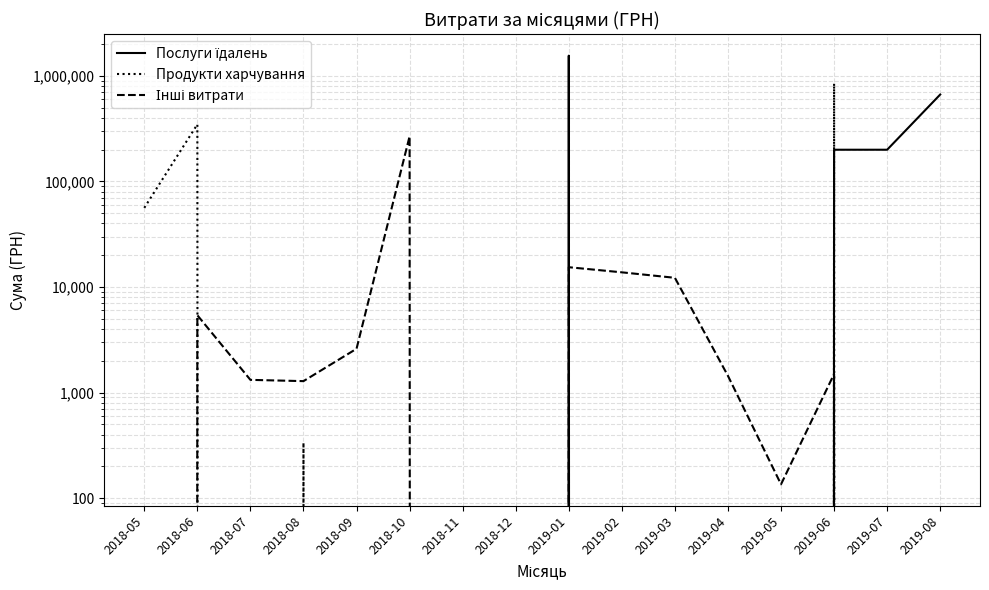

How many positive values does the Продукти харчування series have?

4